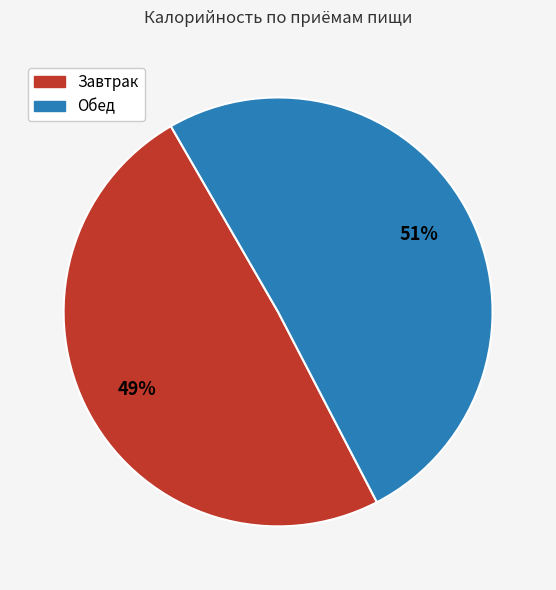

To the nearest percent, what is the average slice percentage?

50%